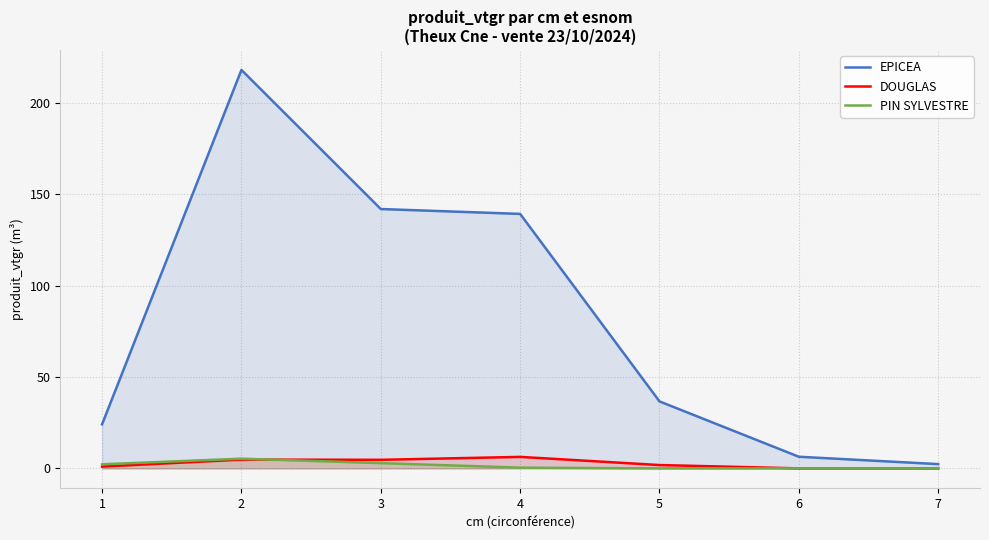

Rank the series at 3 from lowest to highest value.

PIN SYLVESTRE, DOUGLAS, EPICEA